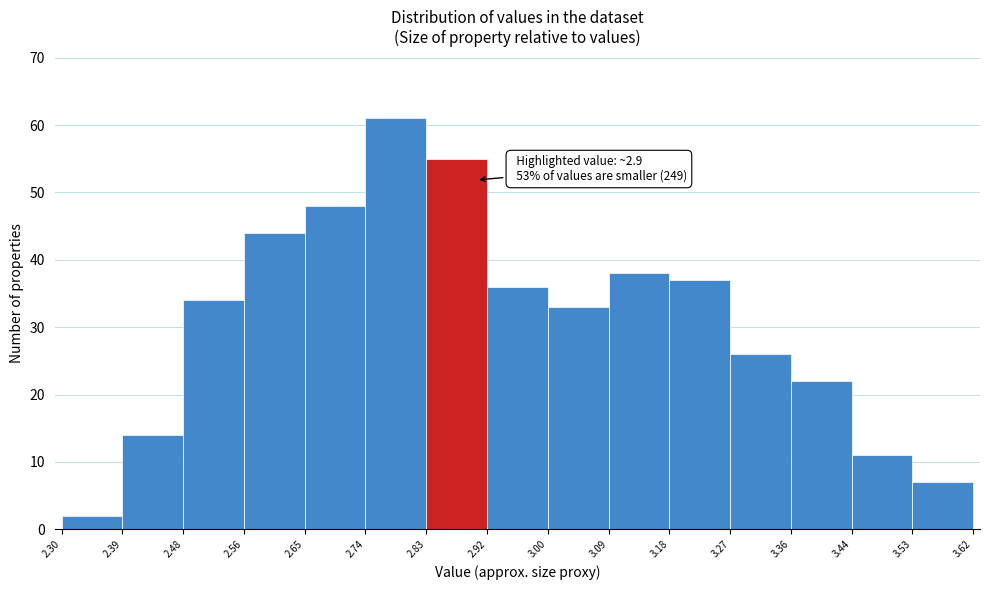

Over which range of the x-axis is the bar tallest?

2.74 to 2.83